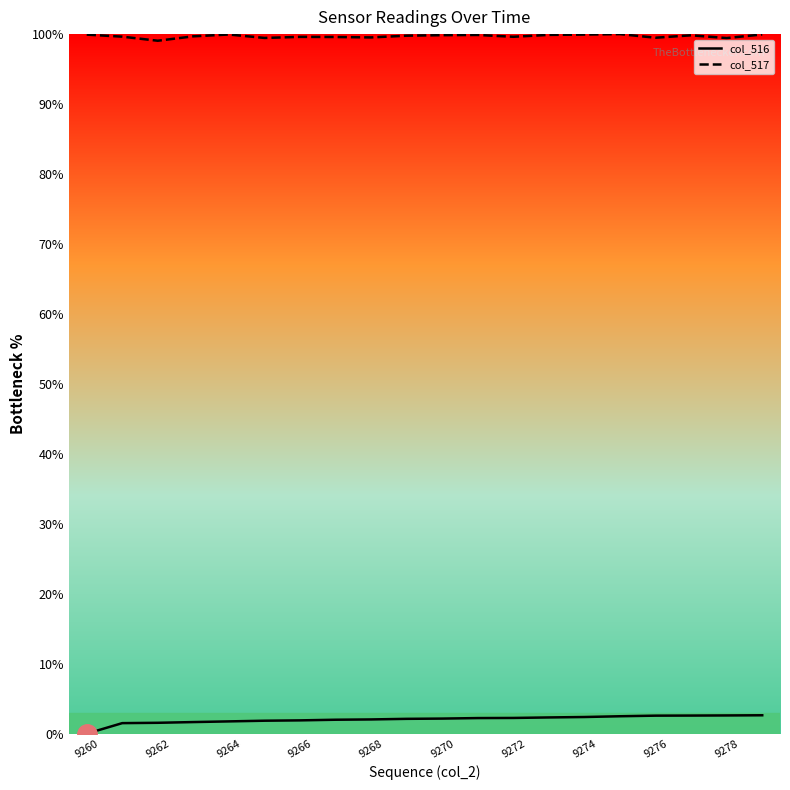

What are all the series names shown in the legend?

col_516, col_517